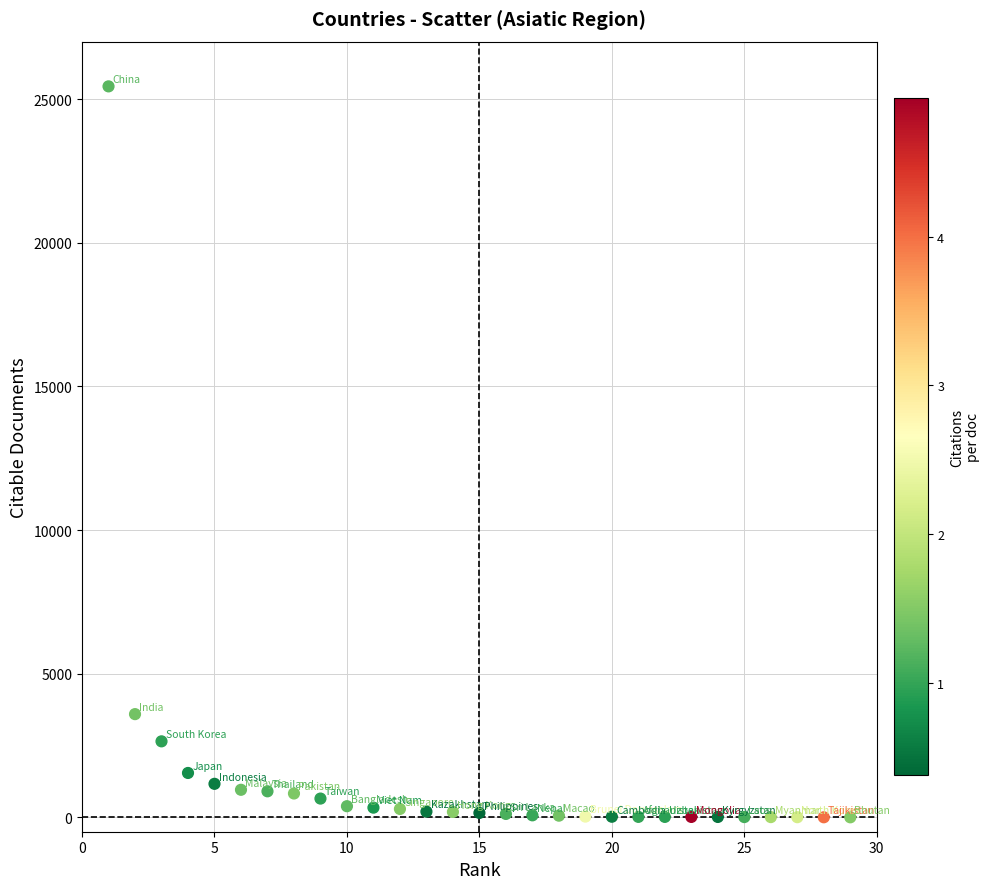

What is the range of Y values (max minus min)?

25441